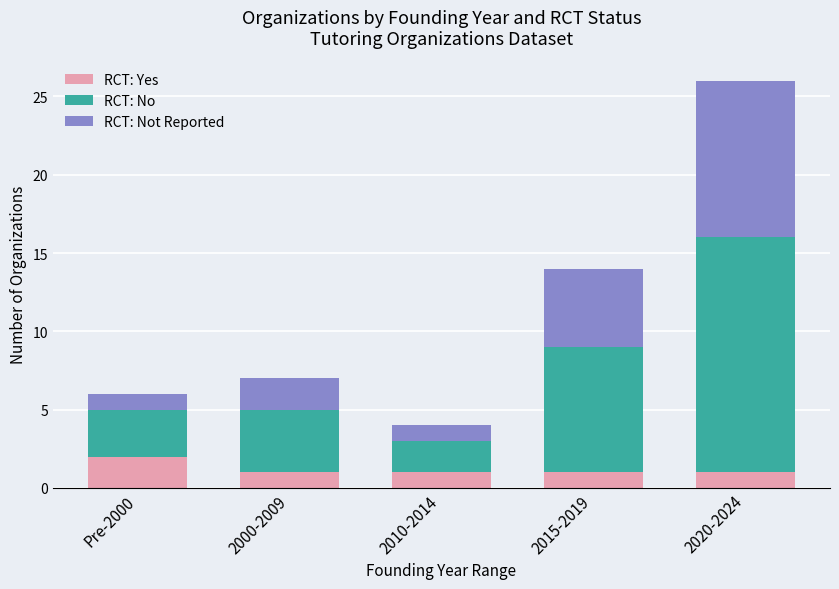

What is the total value across all series at 2020-2024?

26